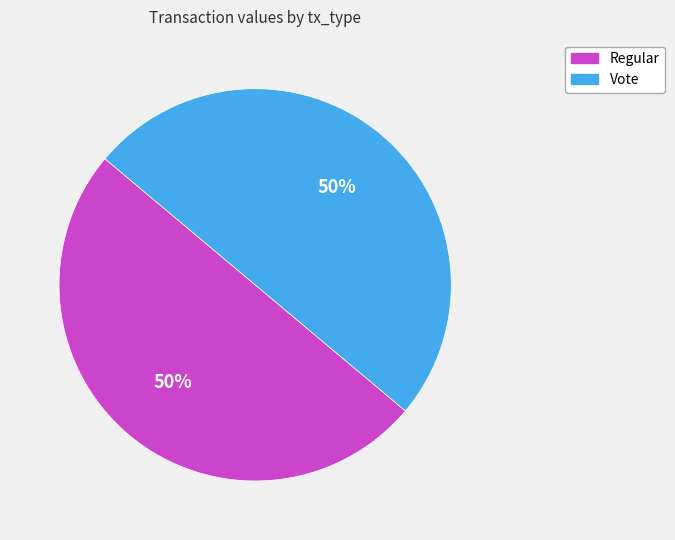

To the nearest percent, what is the average slice percentage?

50%